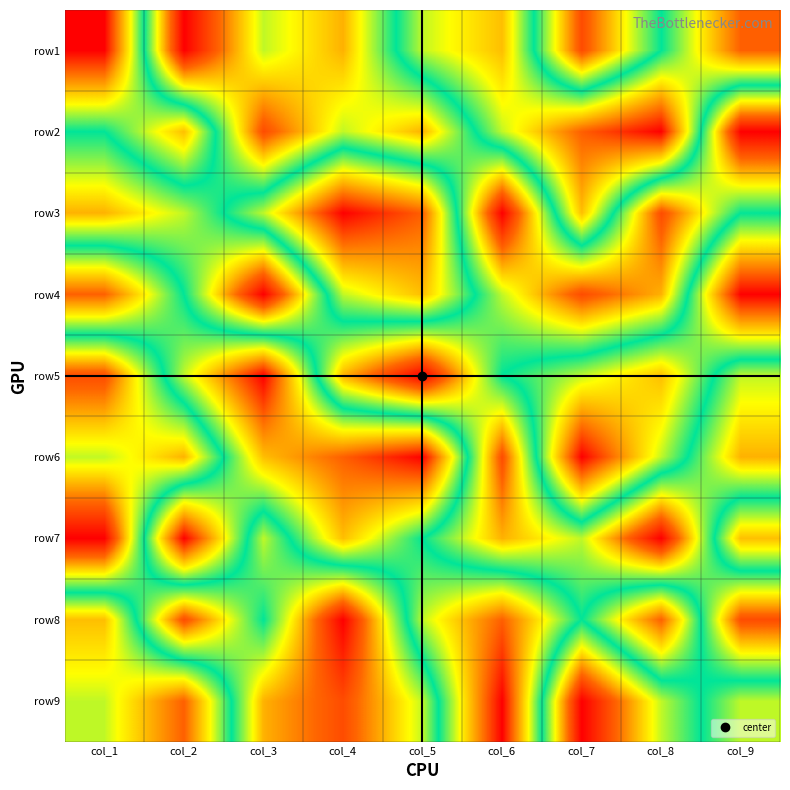

What is the difference between the highest and lowest values at col_7?

8